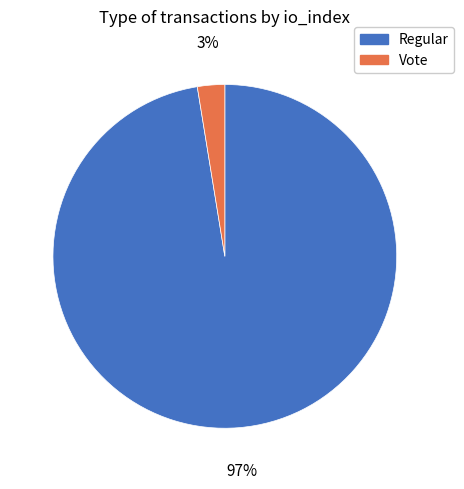

Which slice is the largest?

Regular